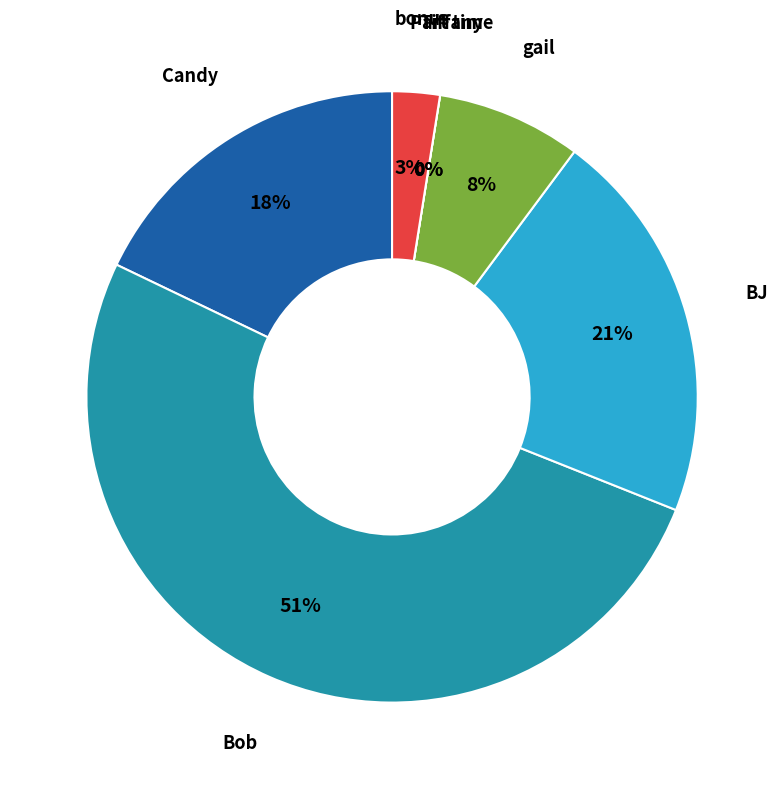

What is the change in value from Candy to bonus?

-36100